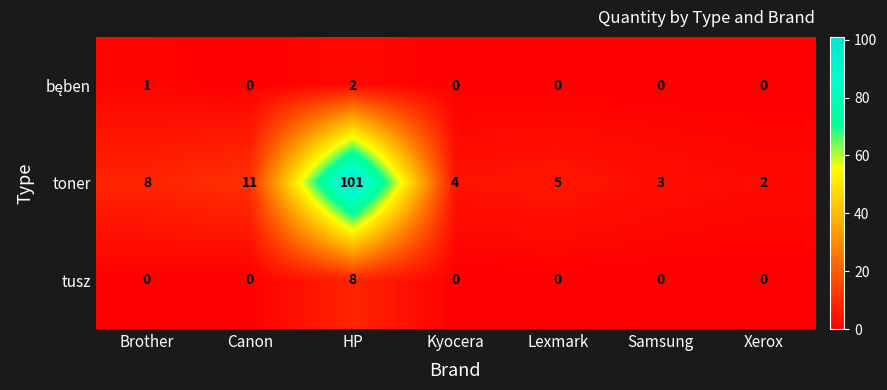

What is the total value across all series at Canon?

11